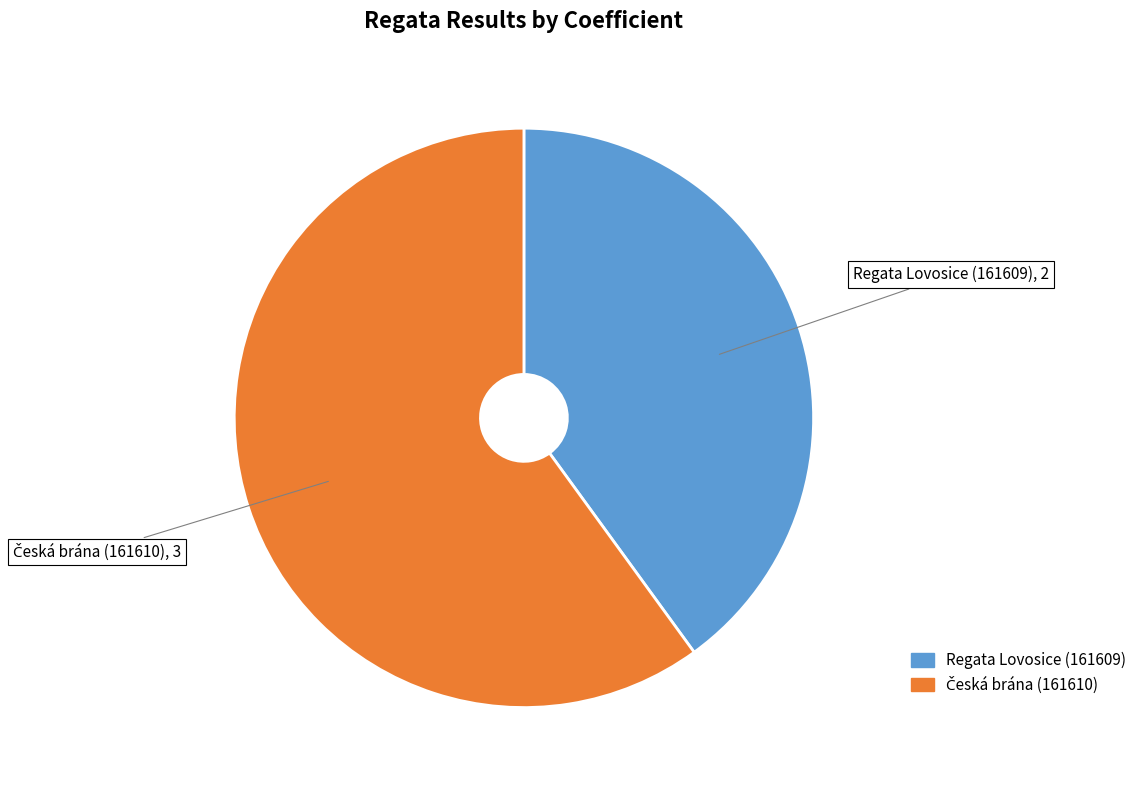

Is it true that Regata Lovosice (161609) is 40% of the pie?

True